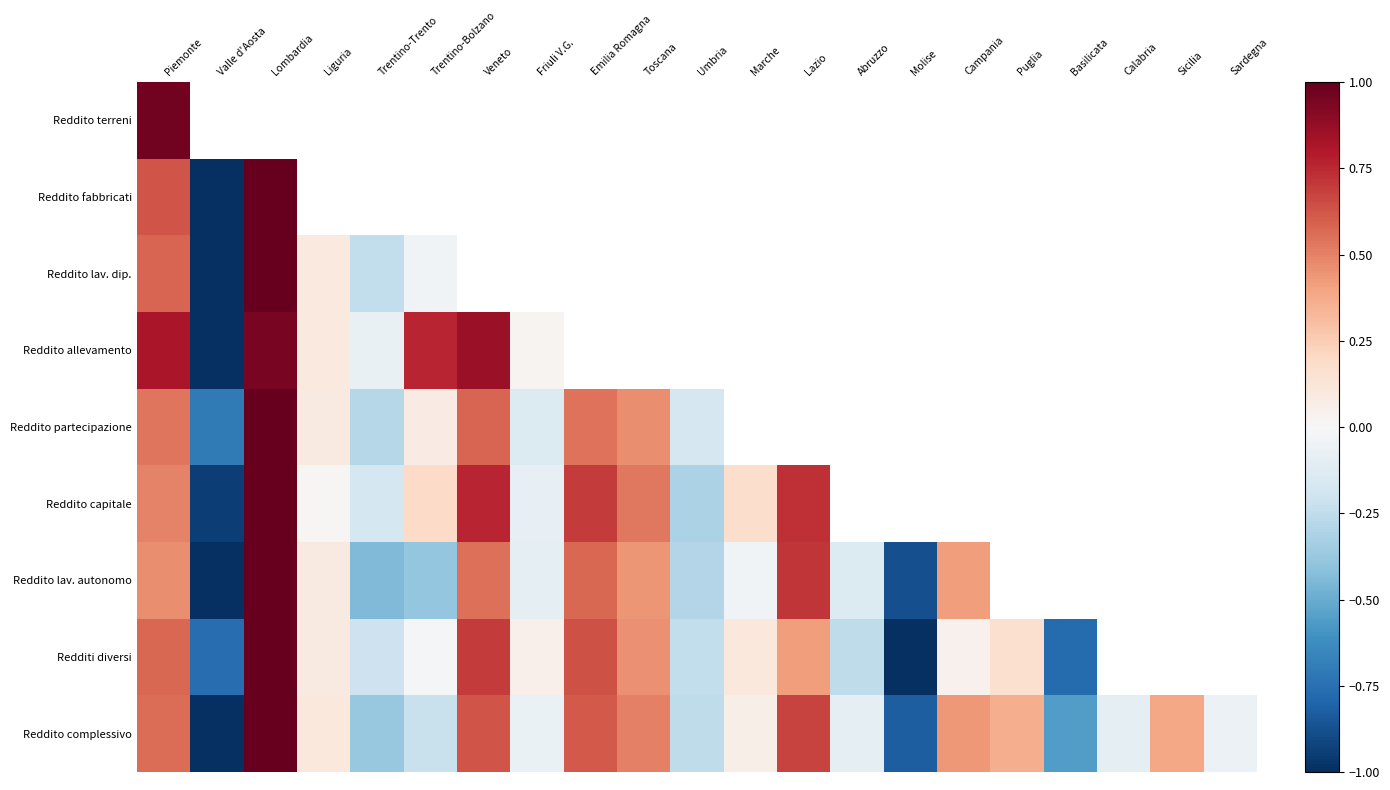

Rank the series at Sardegna from lowest to highest value.

Reddito partecipazione, Redditi diversi, Reddito capitale, Reddito lav. autonomo, Reddito complessivo, Reddito fabbricati, Reddito lav. dip., Reddito allevamento, Reddito terreni